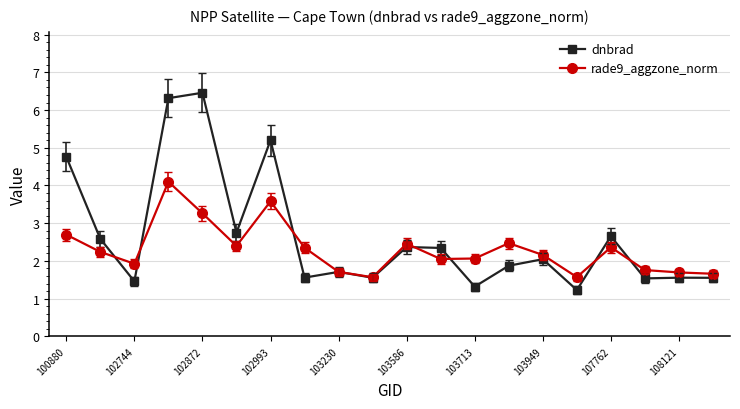

What is the value of the rade9_aggzone_norm point at the 12th from the left?

2.1